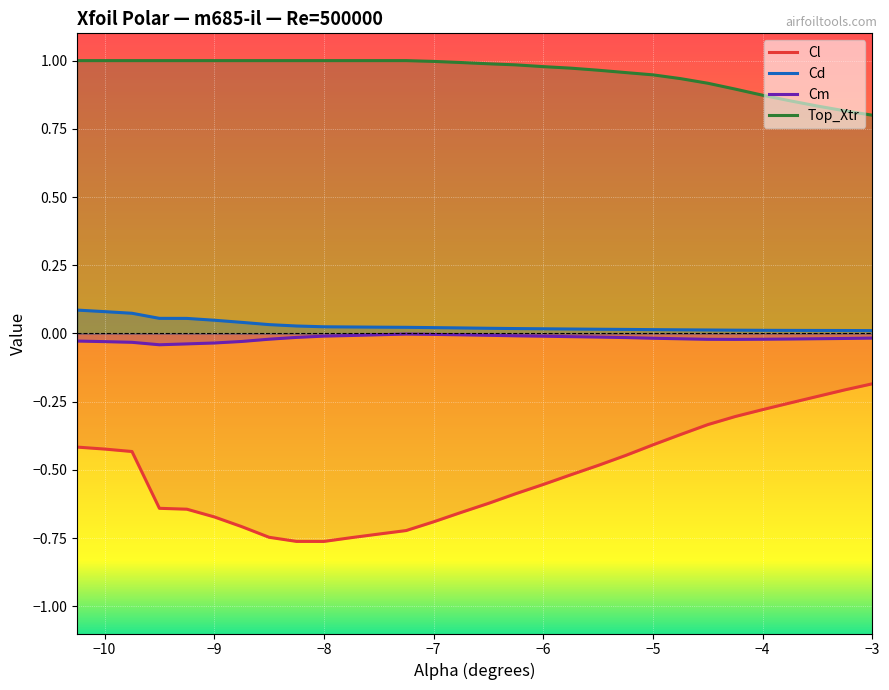

True or false: Top_Xtr has more than 2 interior local peaks.

False